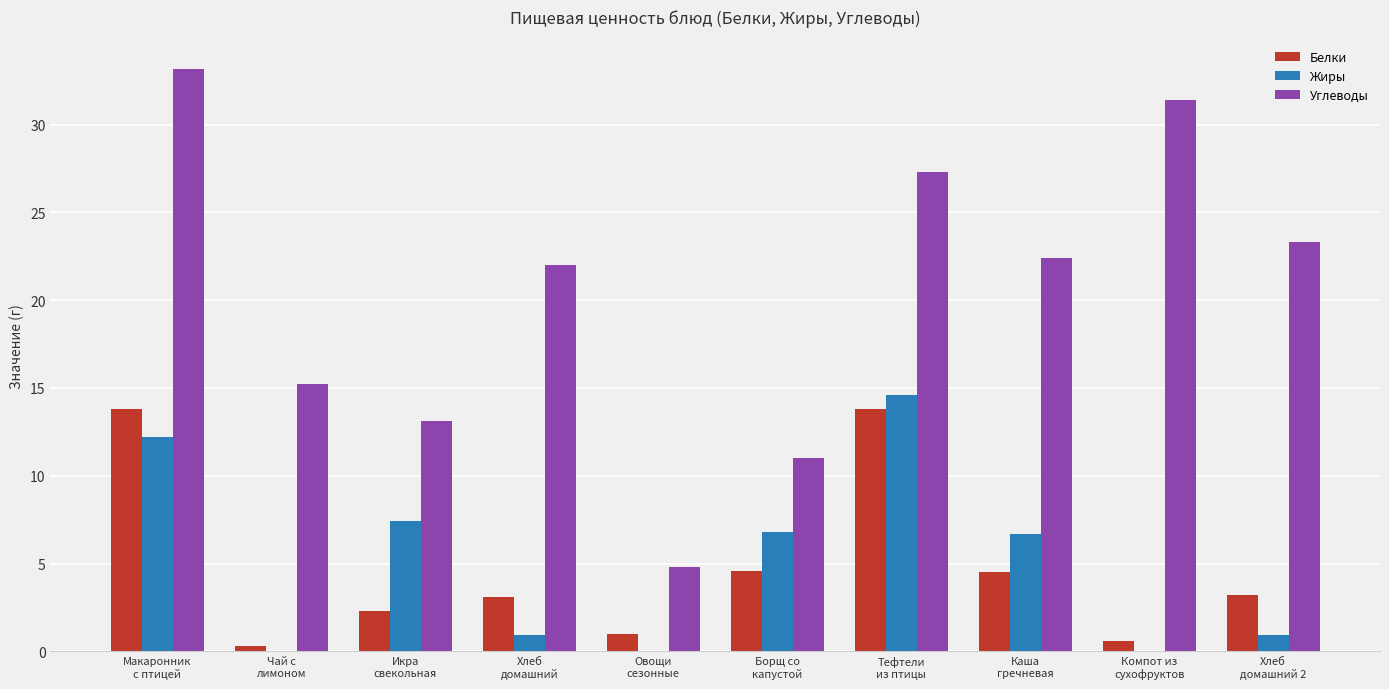

Which series has the largest total across all categories?

Углеводы